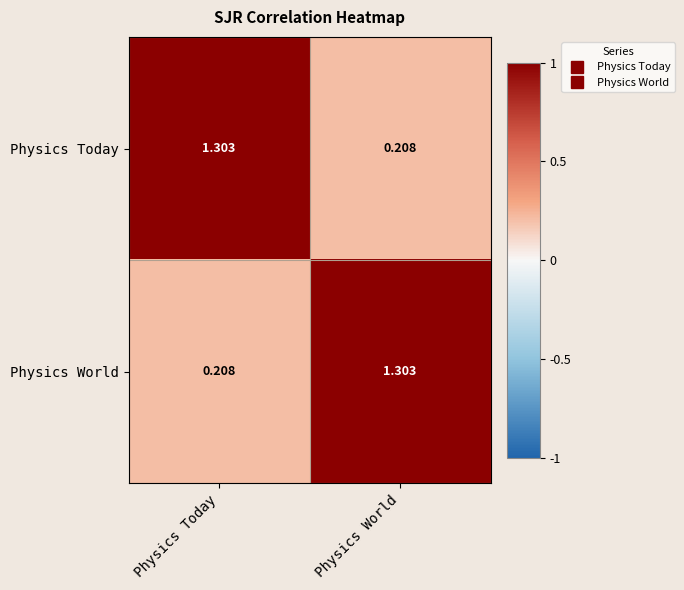

Rank the categories by Physics Today value from lowest to highest.

Physics World, Physics Today